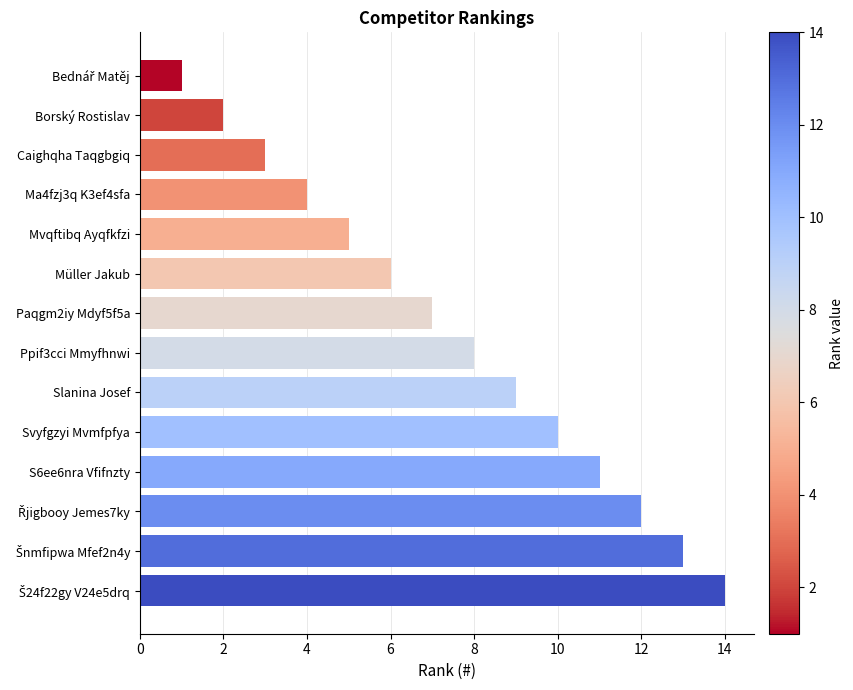

Is it true that the value at Svyfgzyi Mvmfpfya is 10?

True